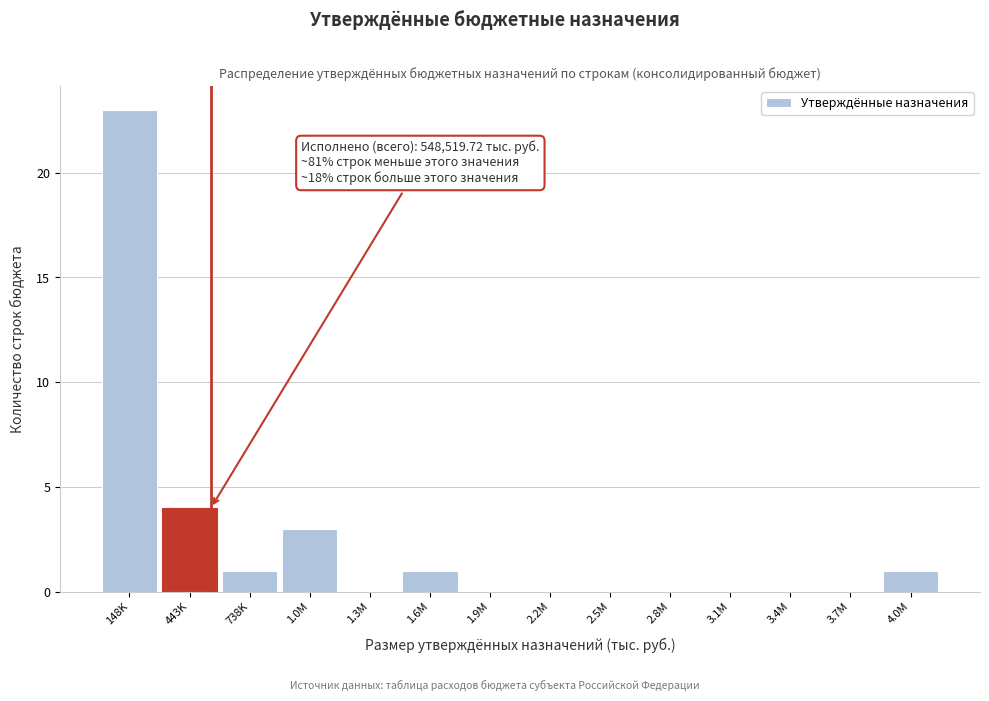

Reading left to right, what are all the values shown in this chart?

148K=23	443K=4	738K=1	1.0M=3	1.3M=0	1.6M=1	1.9M=0	2.2M=0	2.5M=0	2.8M=0	3.1M=0	3.4M=0	3.7M=0	4.0M=1